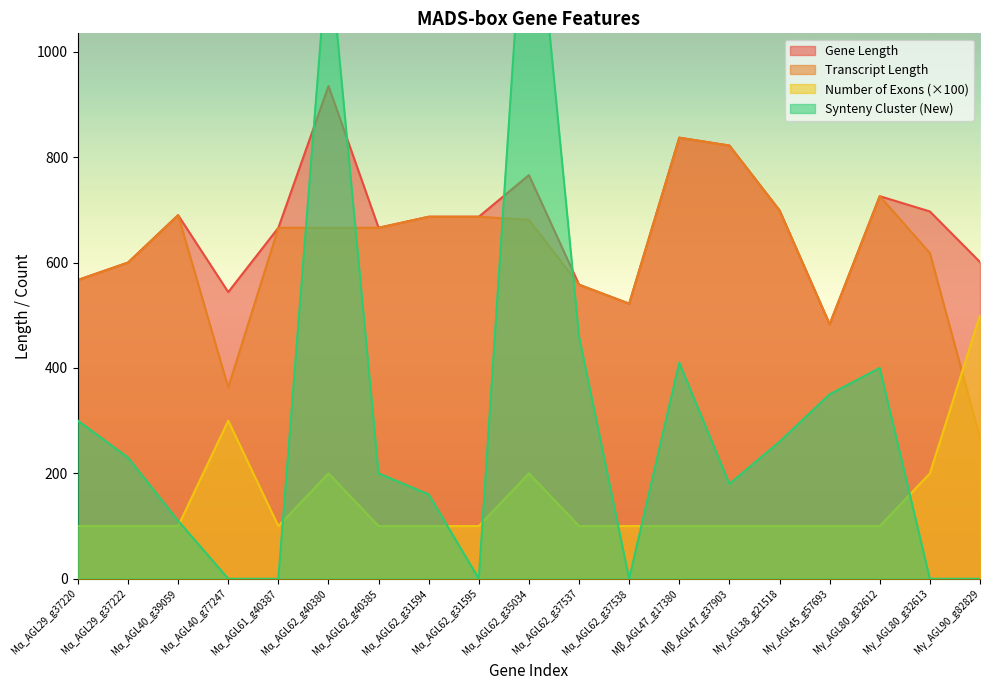

Rank the series by their maximum value, from highest to lowest.

Synteny_Cluster_New, Gene_Length, Transcript_Length, Number_of_Exons